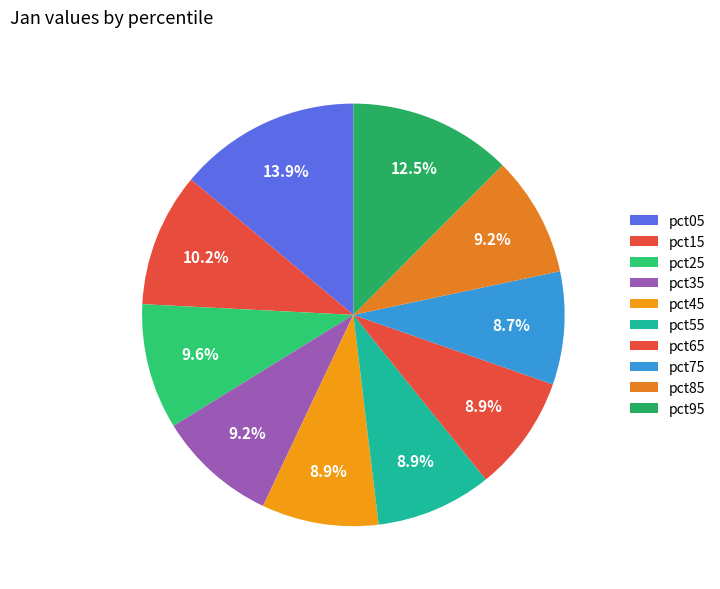

Rank the categories by value from lowest to highest.

pct75, pct65, pct55, pct45, pct35, pct85, pct25, pct15, pct95, pct05